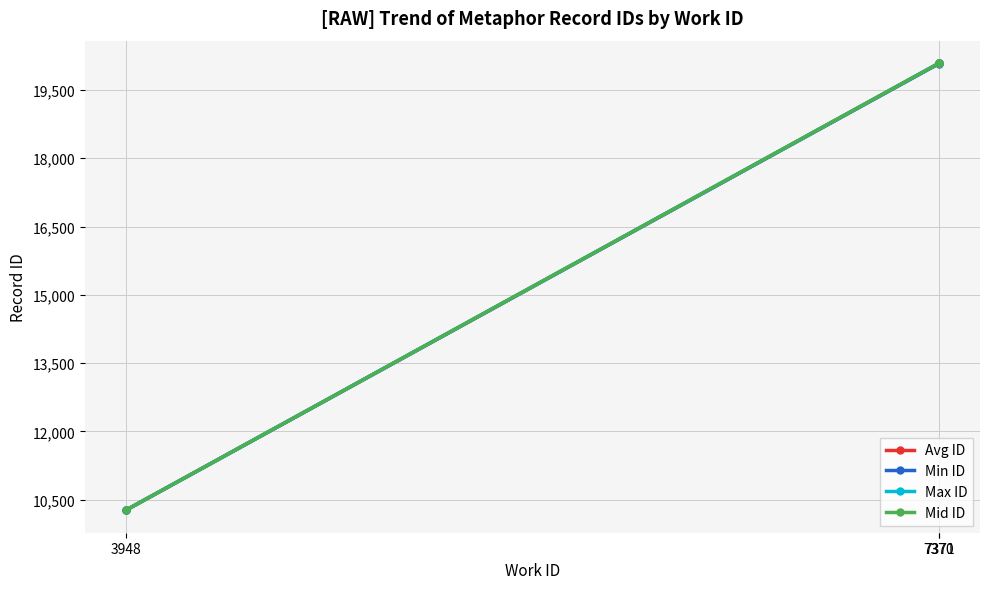

Is it true that Min ID equals 8976.7 at 7371?

False